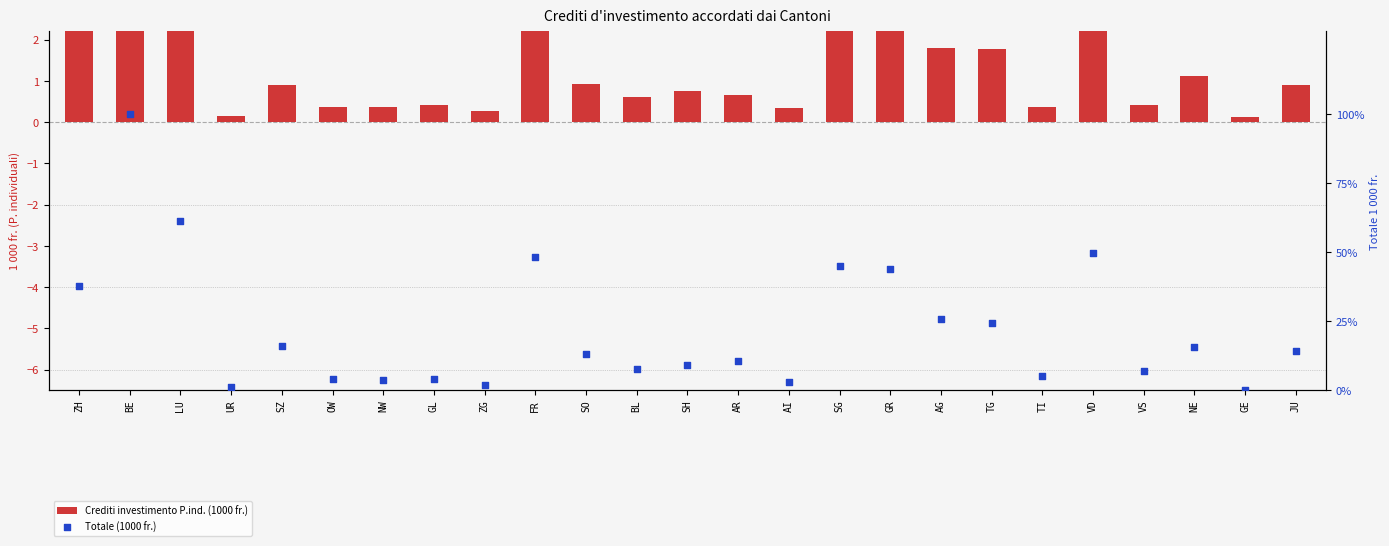

Is the value of Totale (1000 fr.) at GE greater than the value of Crediti investimento P.ind. (1000 fr.) at TI?

No